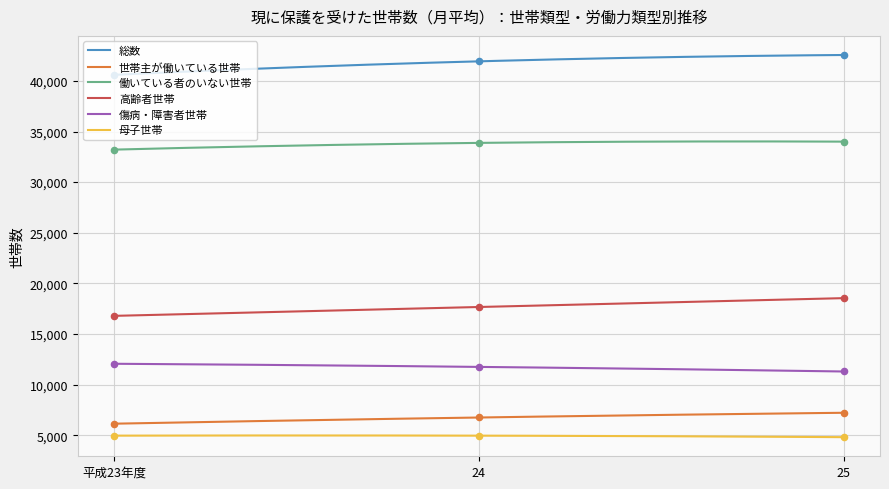

Which series reaches the minimum Y coordinate?

母子世帯